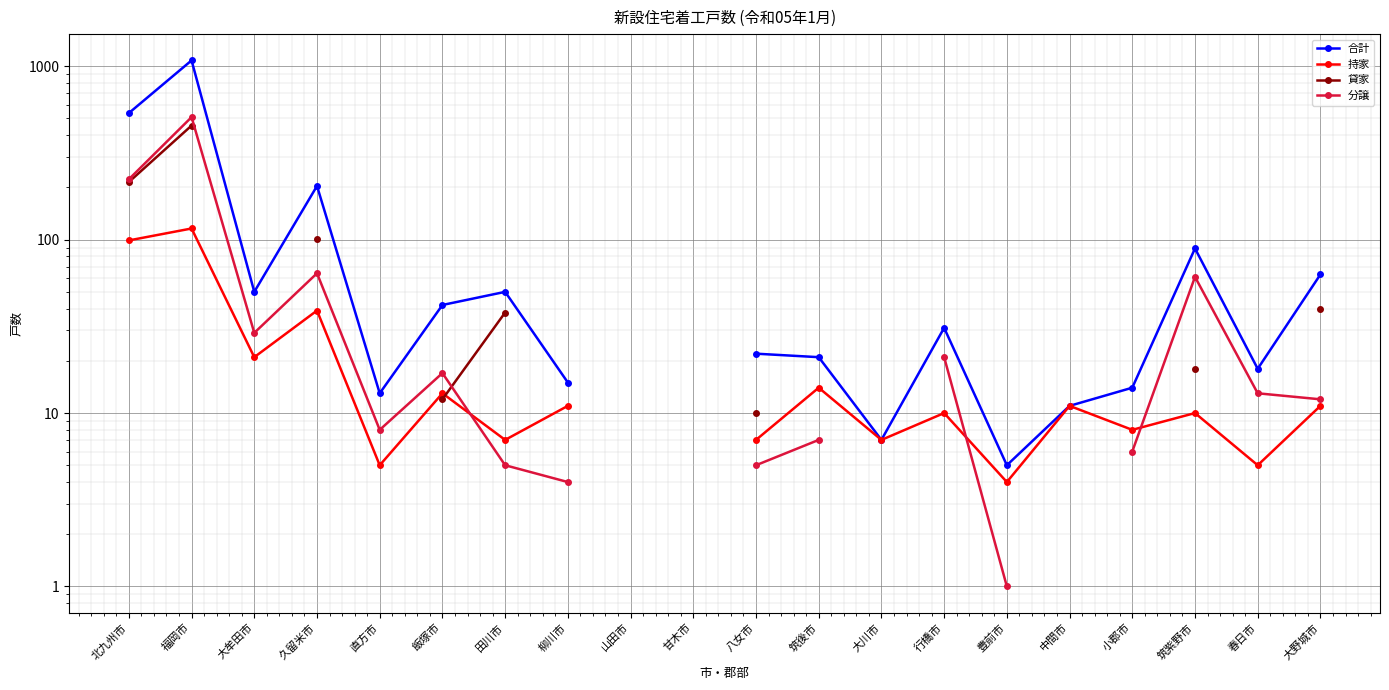

True or false: 貸家 has more than 2 interior local peaks.

False